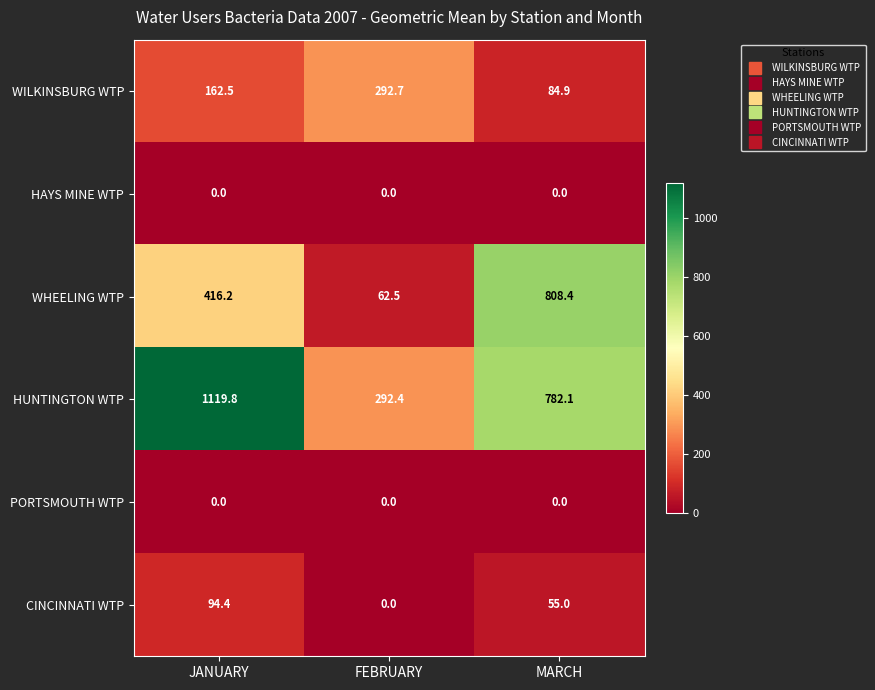

True or false: WHEELING WTP has a value of 808.4 at MARCH.

True